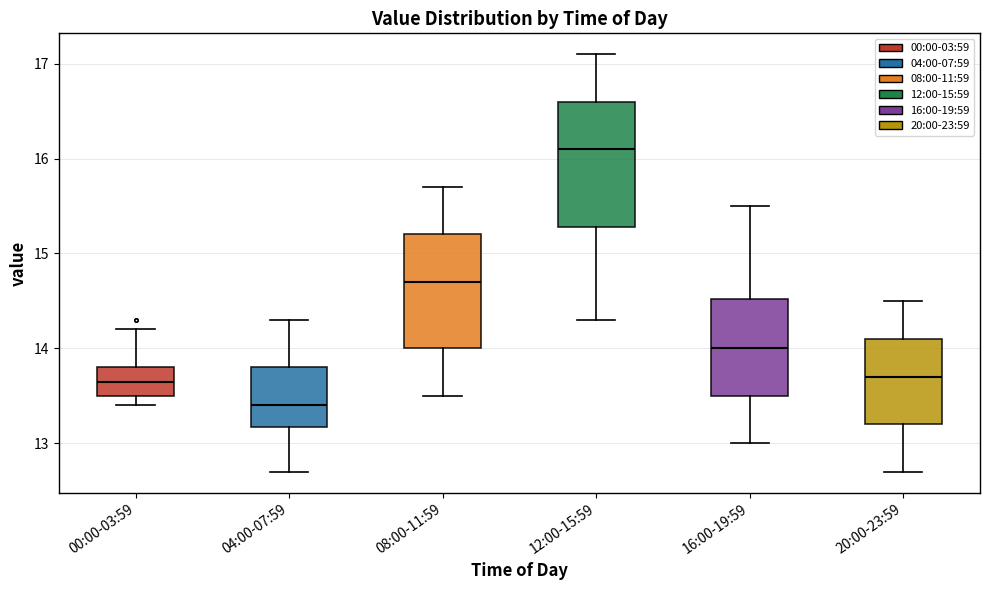

Comparing the boxes themselves (not the whiskers), which one is the tallest?

12:00-15:59